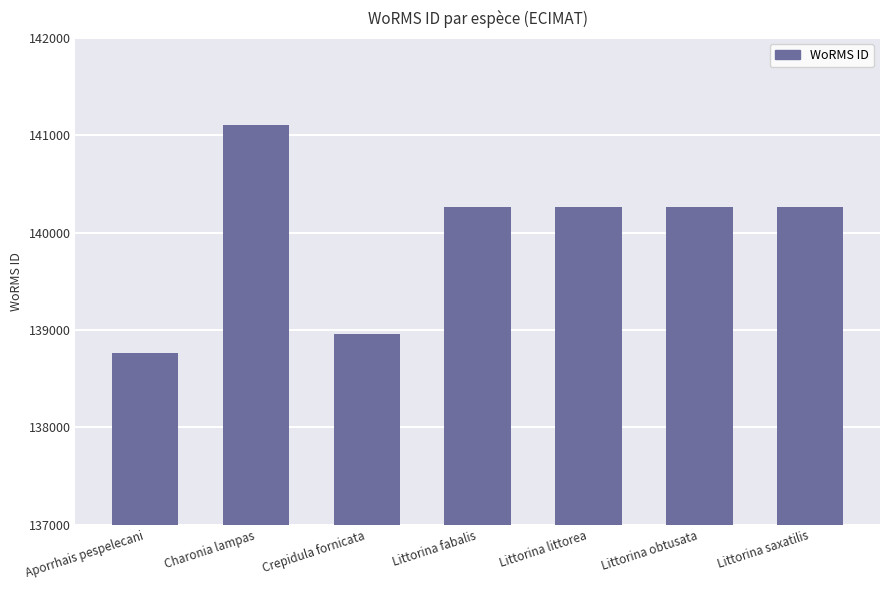

What is the change in value from Charonia lampas to Littorina saxatilis?

-837